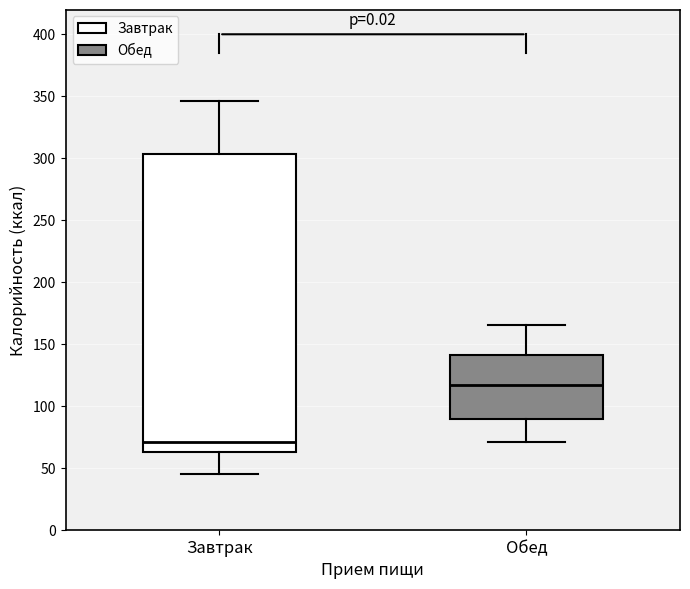

Which box has the highest median line?

Обед